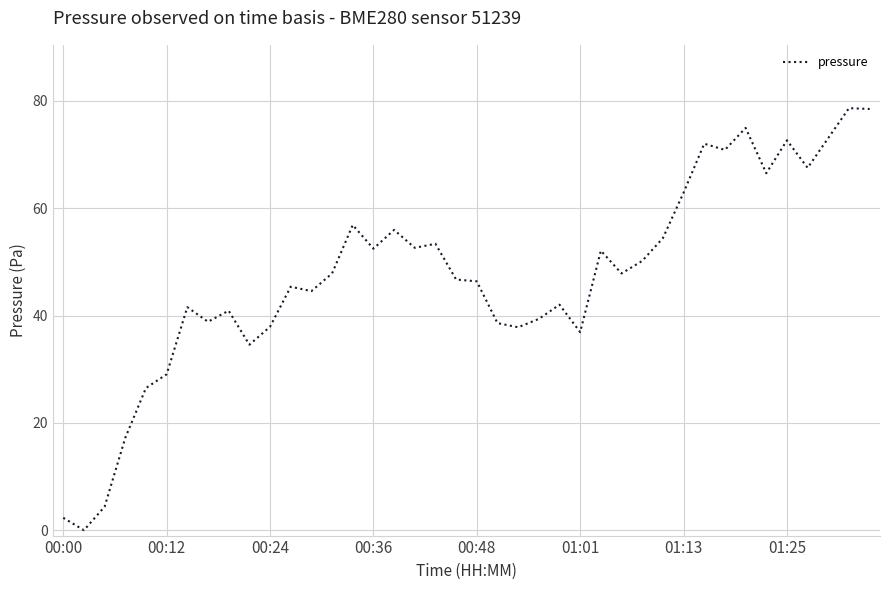

What is the difference between the maximum and minimum values?

78.7